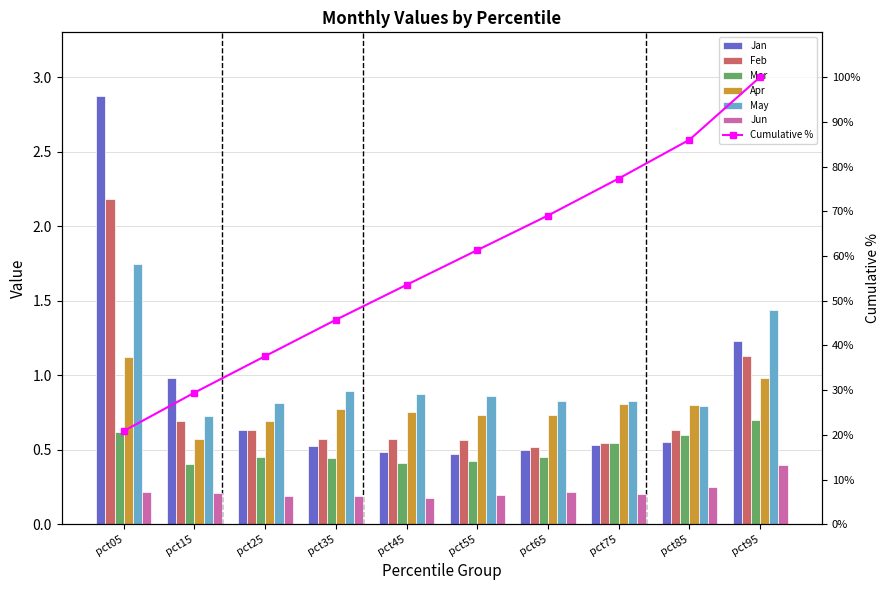

What is the highest value of the Jan series?

2.9